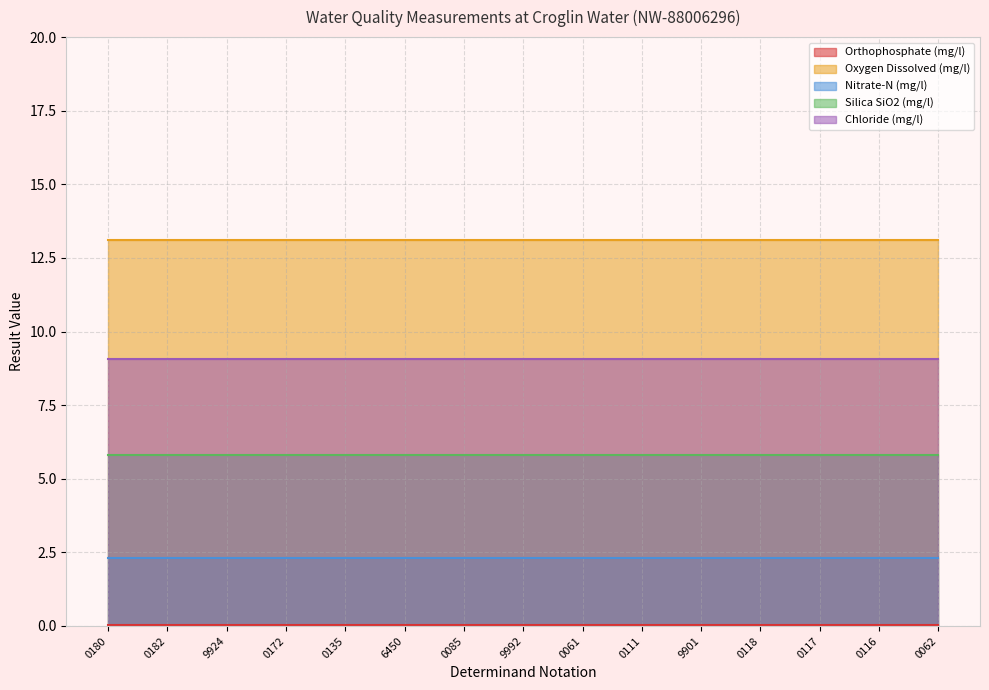

Rank the series at 9901 from lowest to highest value.

Orthophosphate (mg/l), Nitrate-N (mg/l), Silica SiO2 (mg/l), Chloride (mg/l), Oxygen Dissolved (mg/l)